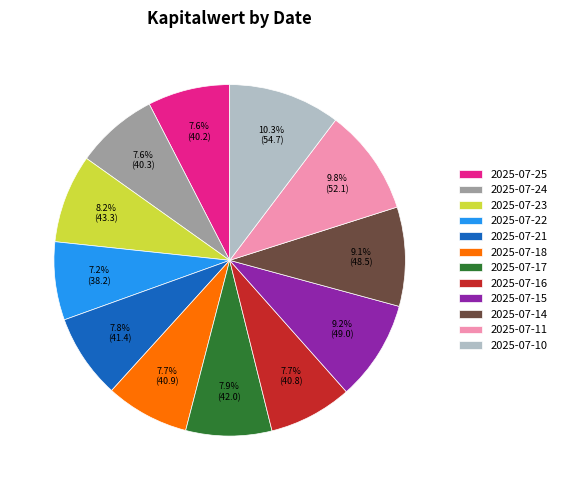

Does any single category account for the majority?

No